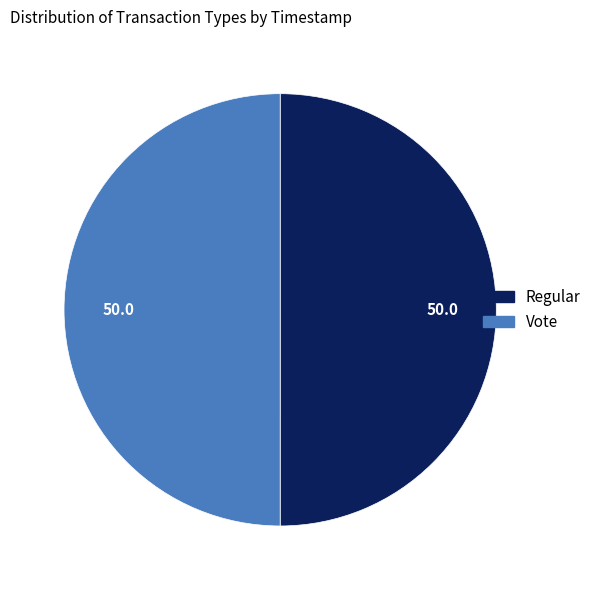

Approximately how many times larger is the value at Regular compared to Vote?

1.0